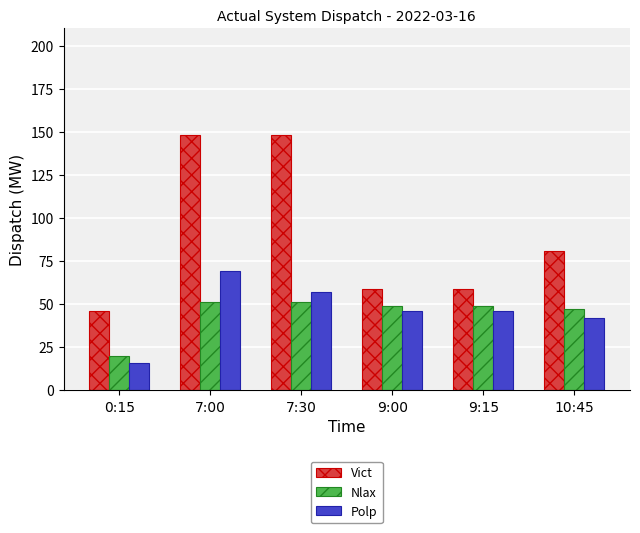

What is the label of the 1st bar from the right?

10:45